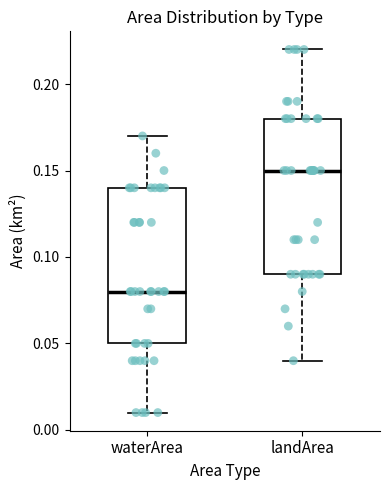

Where does the upper whisker of the box for landArea end on the y-axis? The values are not printed on the chart, so give them approximately, as read against the axis.

0.22